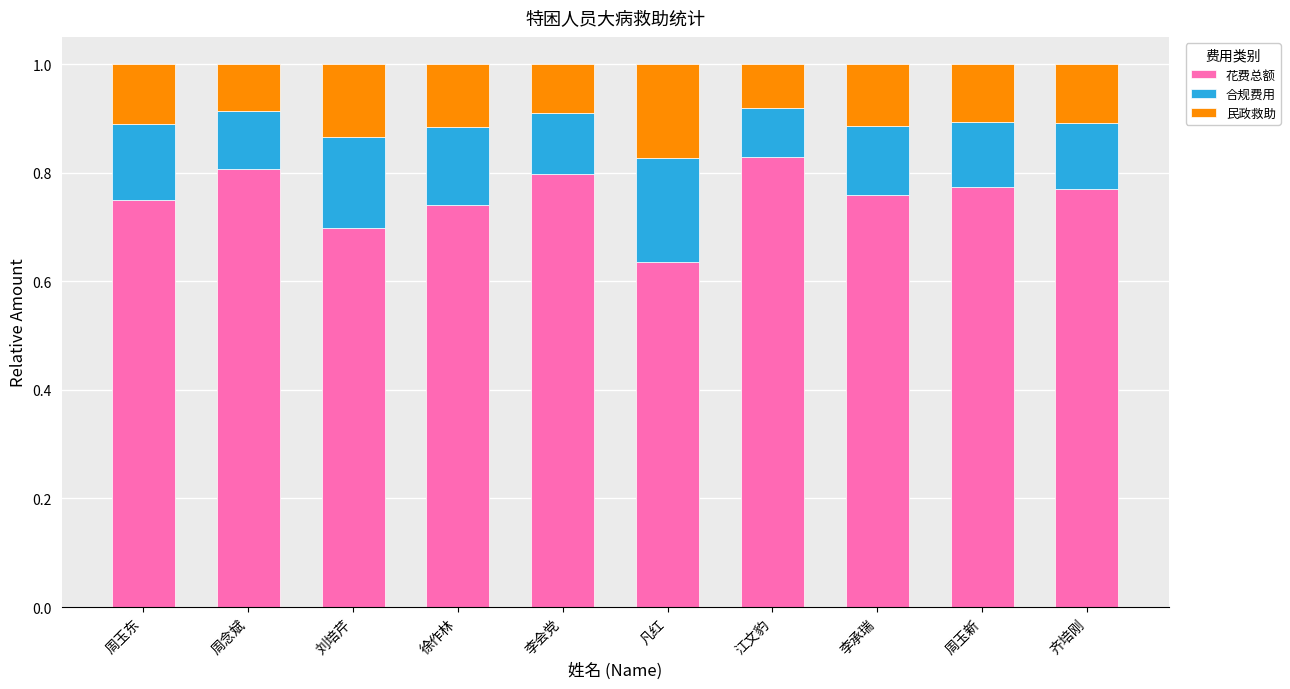

The value of 花费总额 at 刘培芹 is 0.7. True or false?

True